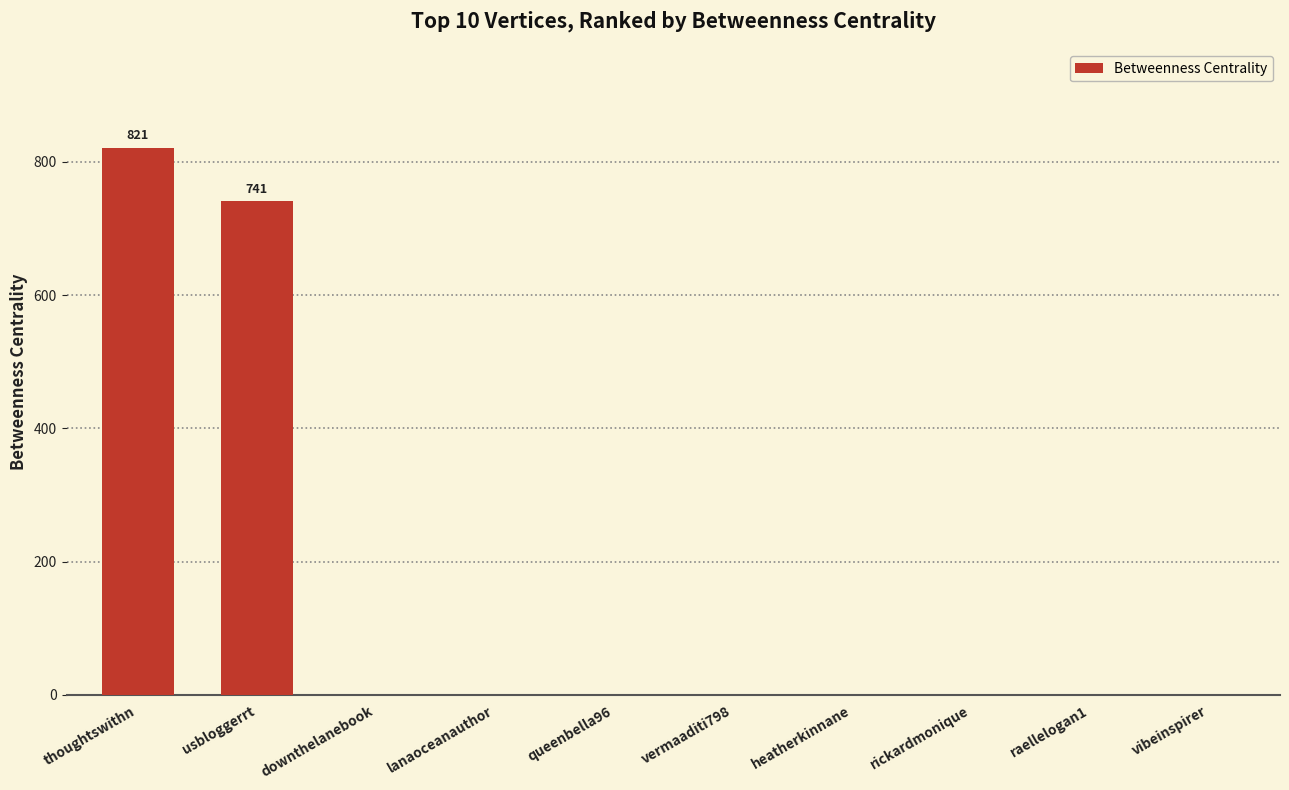

True or false: the data shows 0 at vermaaditi798.

True